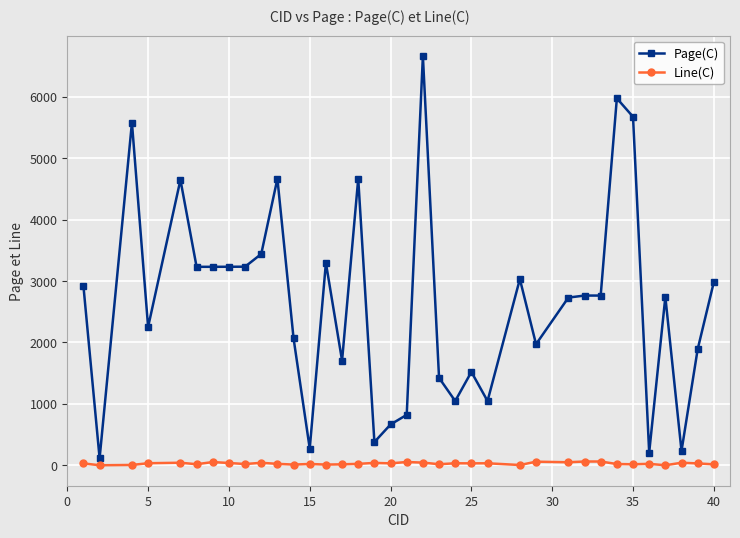

Which series has the largest total across all categories?

Page(C)